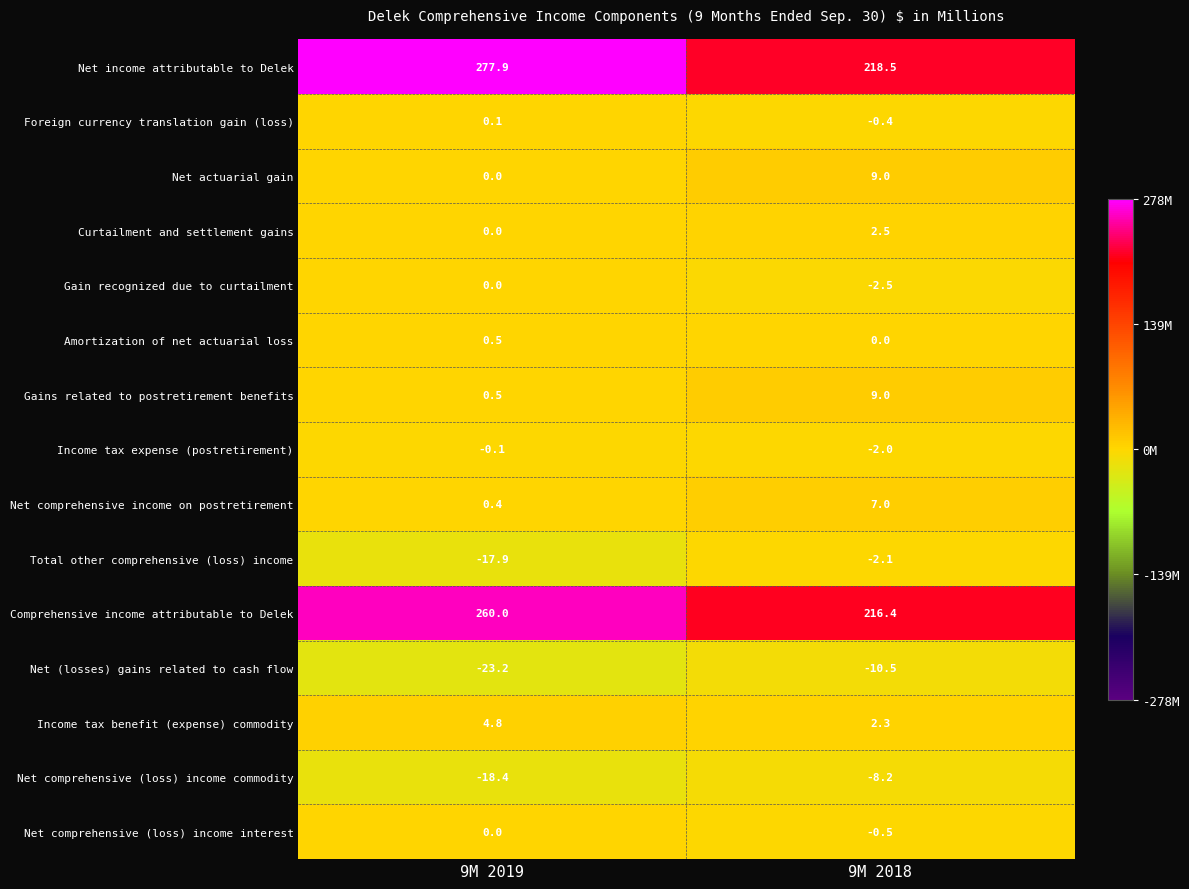

At how many categories does at least one series exceed 274?

1